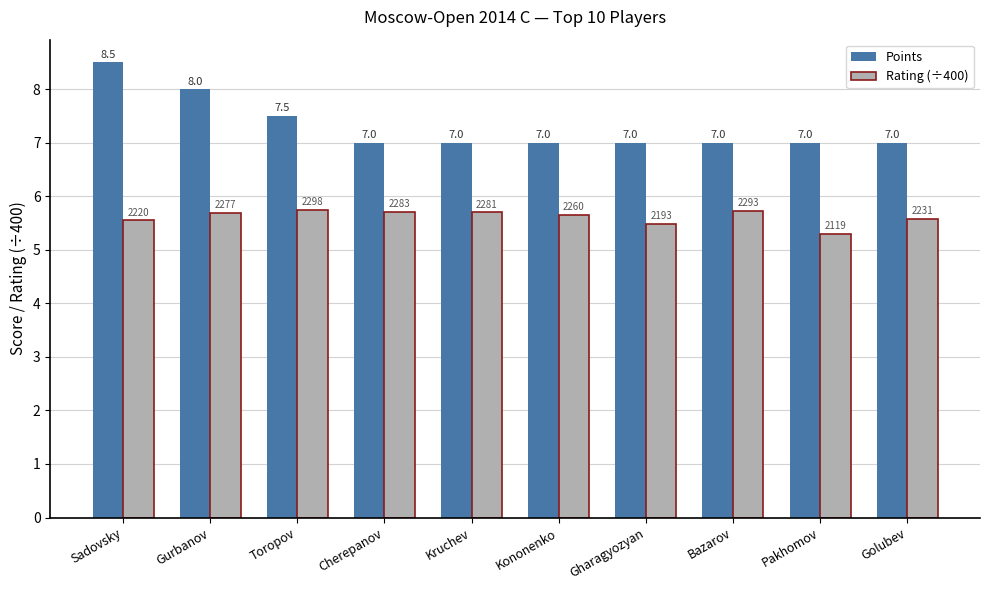

At which category is the sum across all series the highest?

Sadovsky